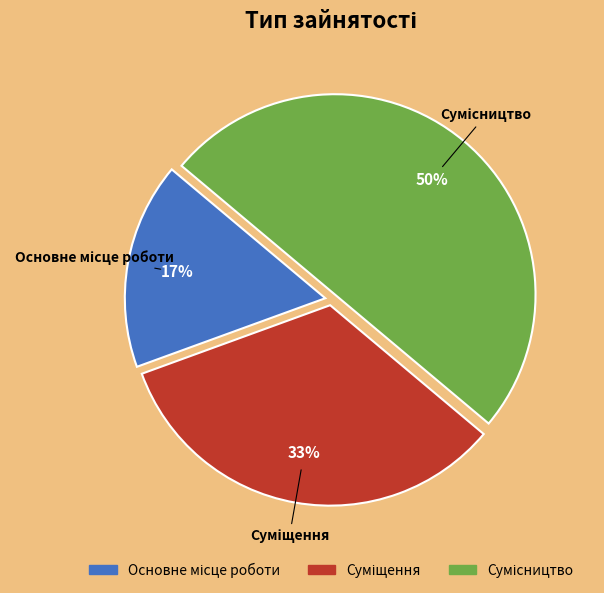

To the nearest percent, what is the difference between the largest and smallest slice percentages?

33%